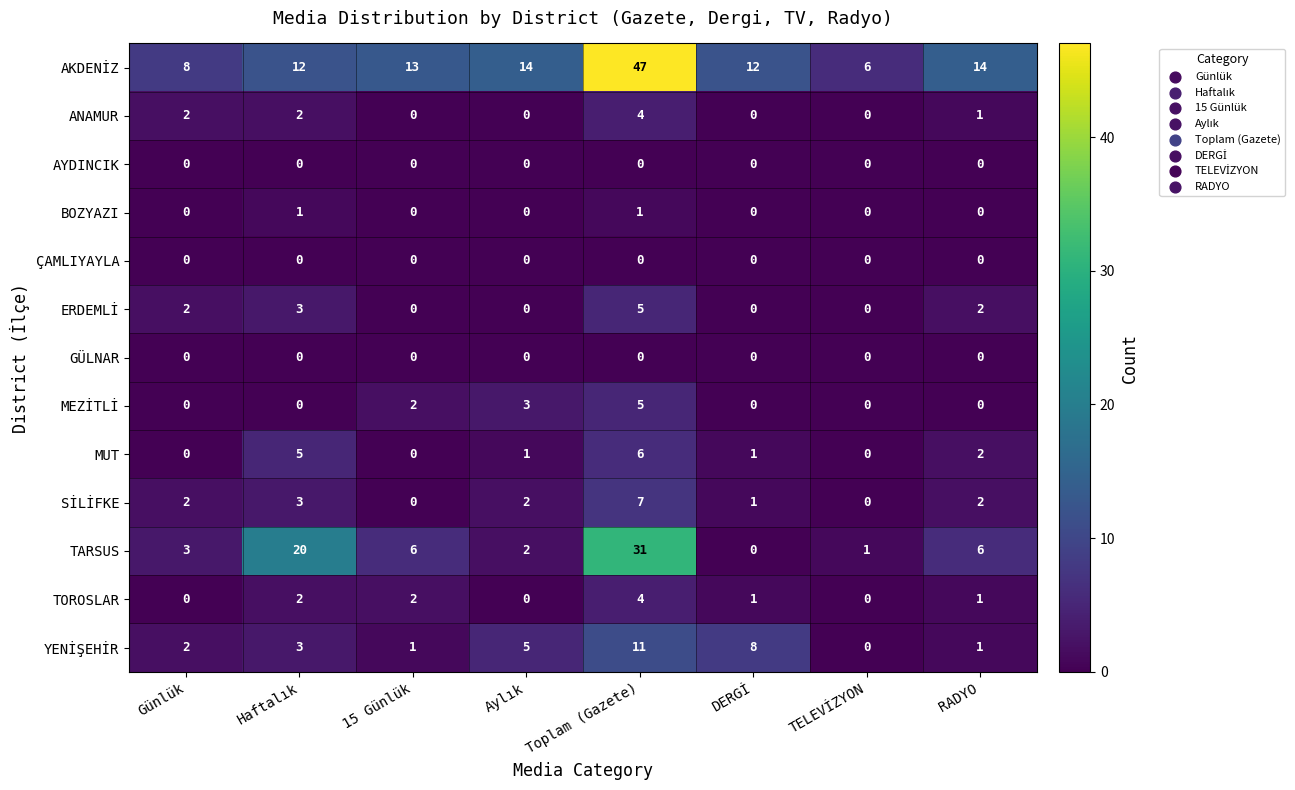

At which category is the sum across all series the highest?

Toplam (Gazete)